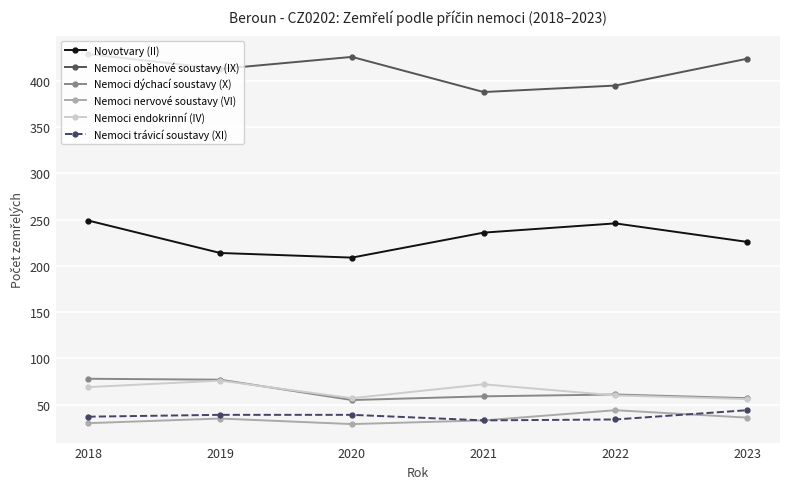

True or false: Nemoci trávicí soustavy (XI) and Nemoci dýchací soustavy (X) cross at least once.

False